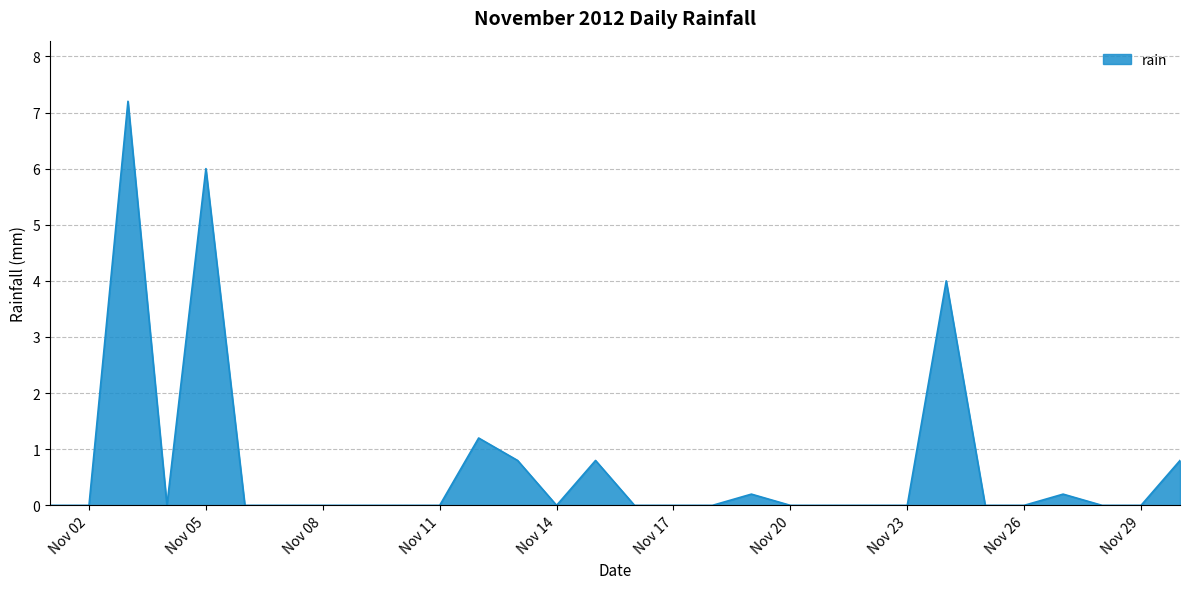

What is the greatest value displayed?

7.2